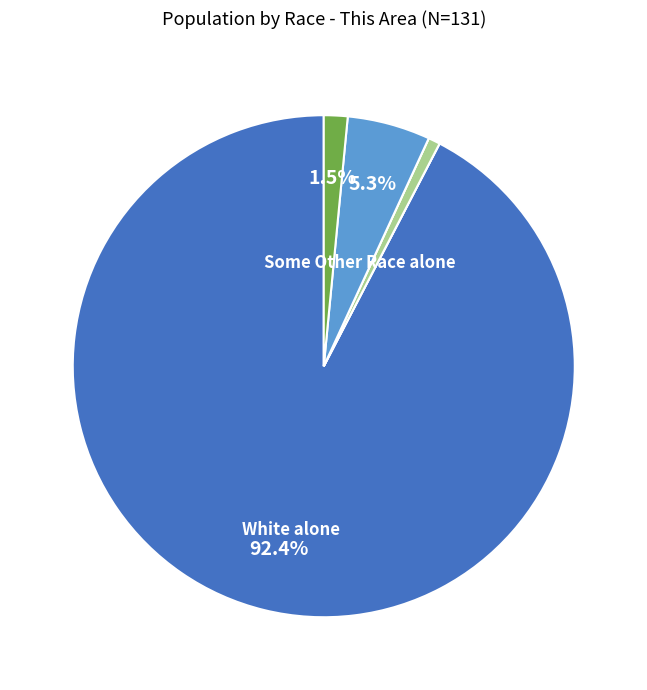

Is there any slice that represents more than half of the pie?

Yes